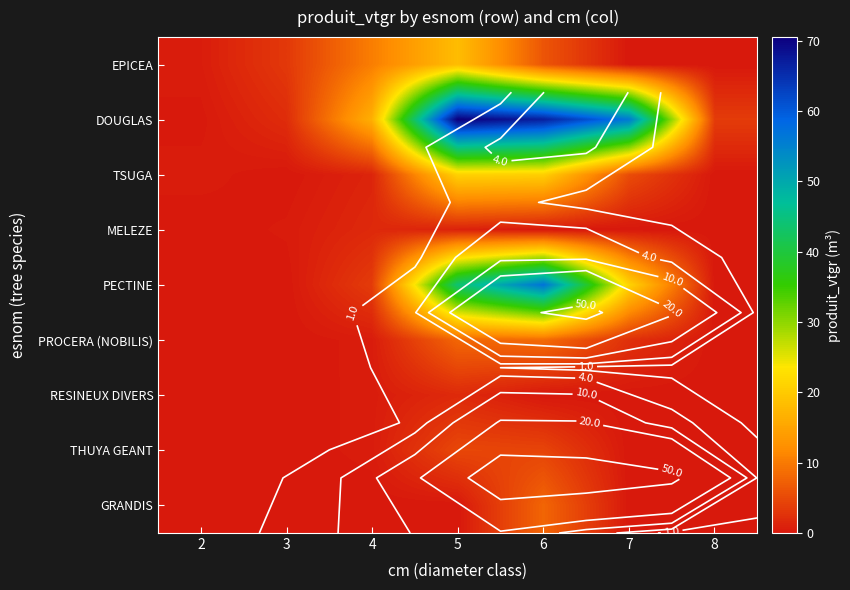

What is the difference between the highest and lowest values at 2?

0.5